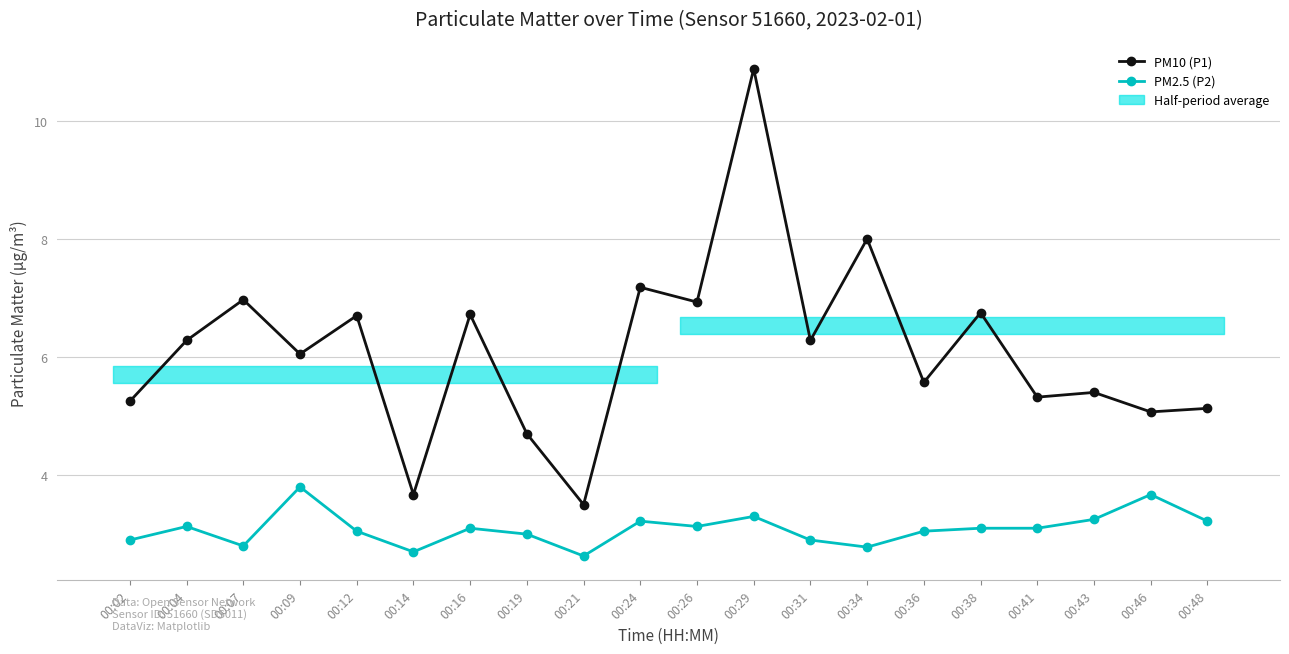

Is it true that PM2.5 (P2) equals 4.6 at 00:36?

False